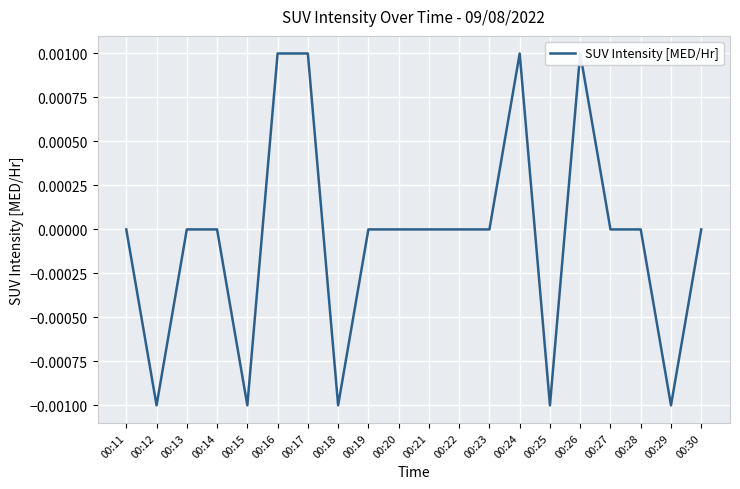

How many distinct data groups are displayed?

1